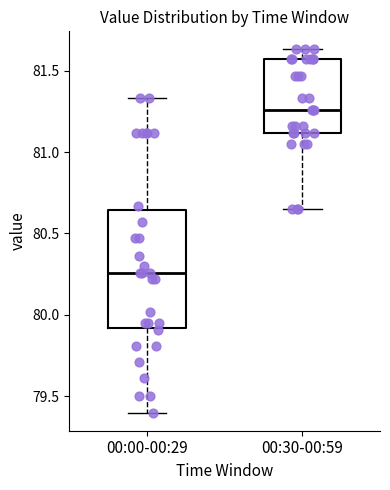

Which box has the highest median line?

00:30-00:59